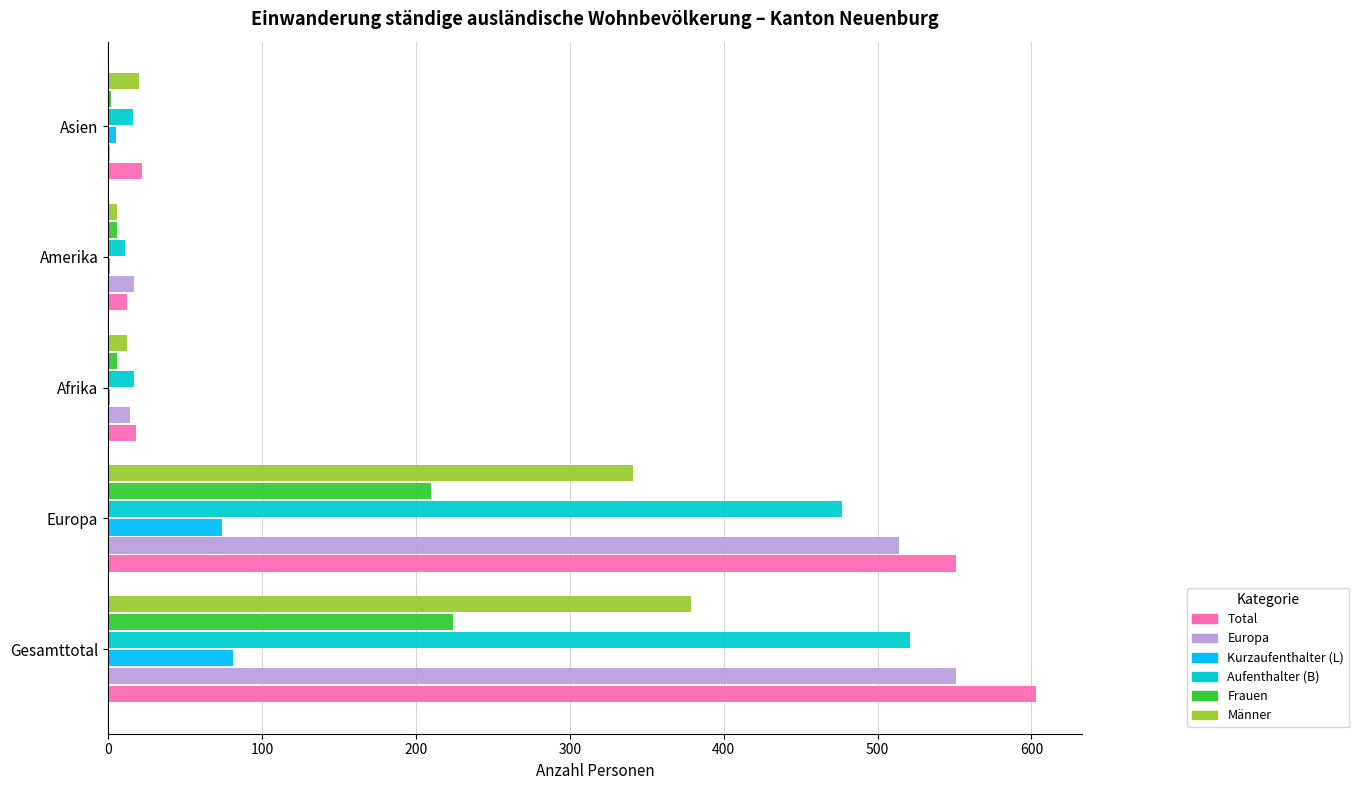

Is the value of Europa at Asien greater than the value of Frauen at Europa?

No